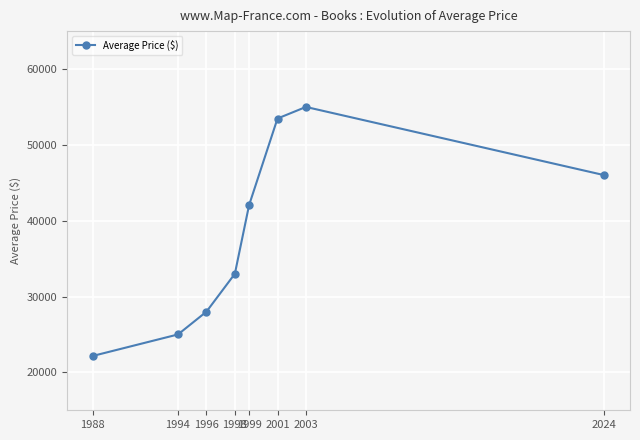

Where is the first local maximum?

2003